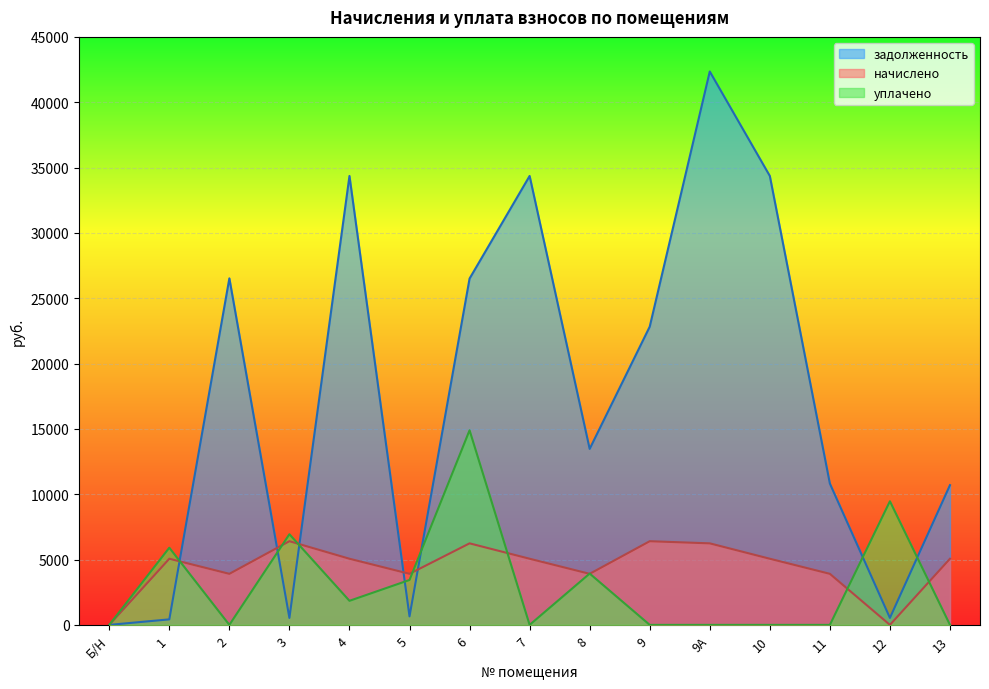

True or false: уплачено has a value of 4585.0 at 2.

False